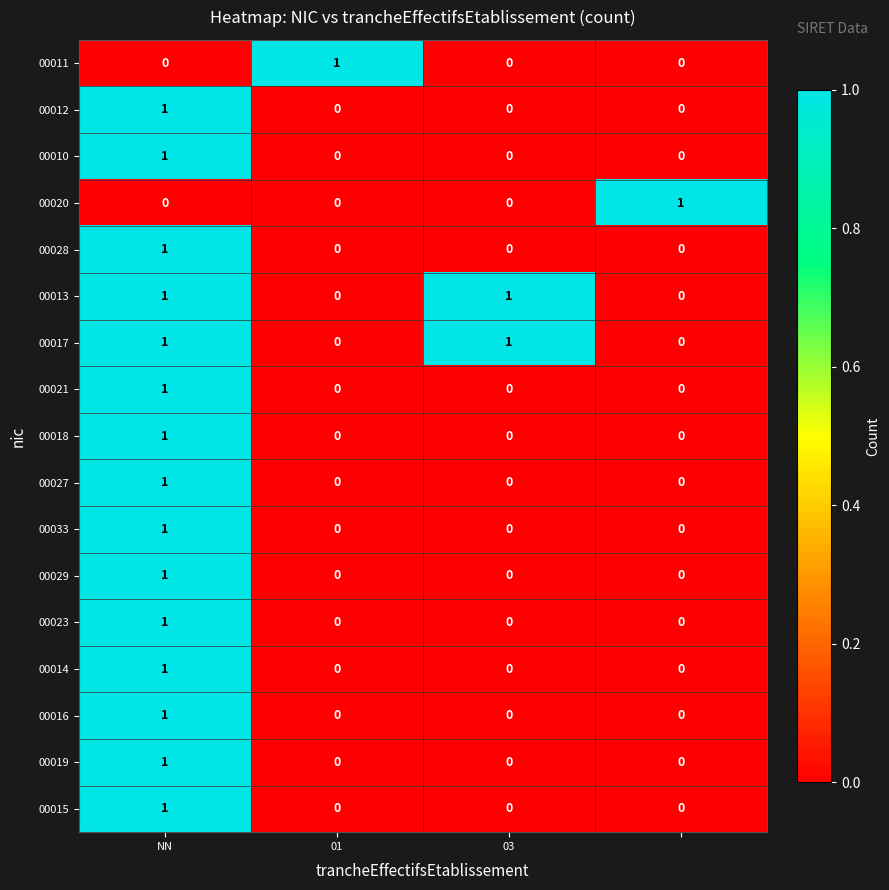

At how many categories does at least one series exceed 0?

4